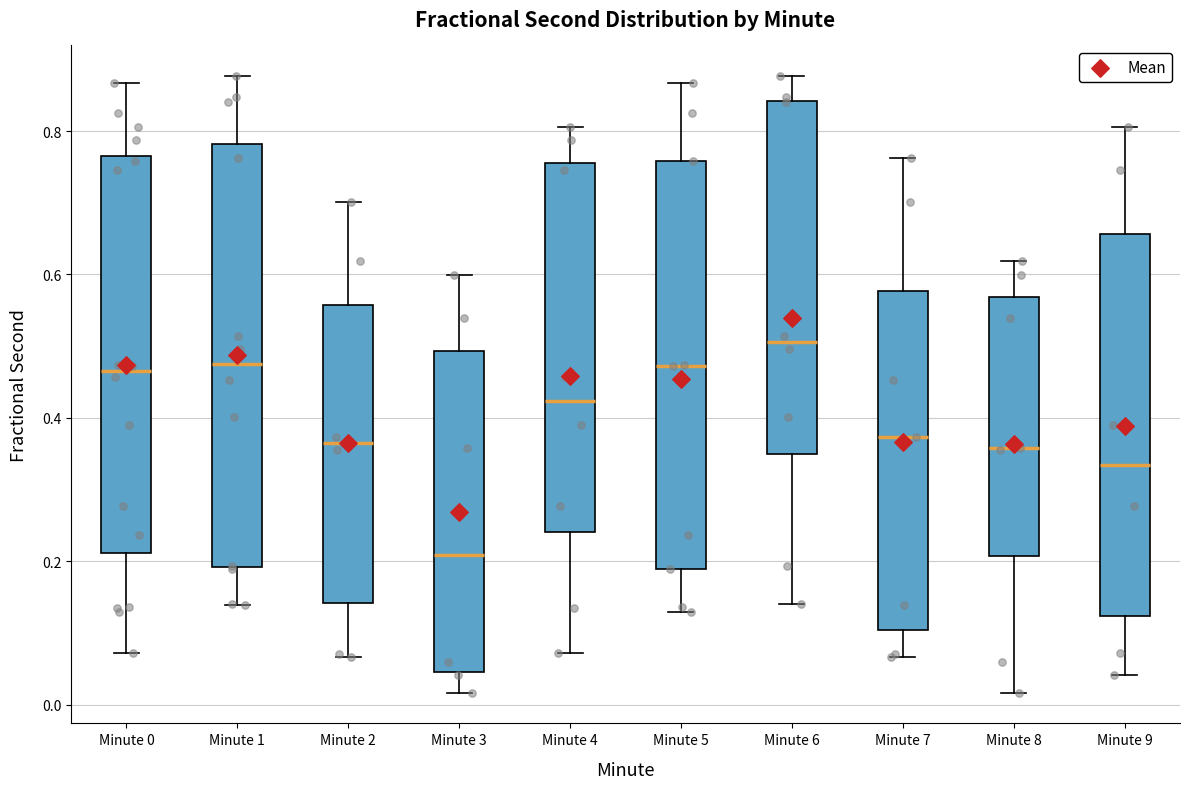

Reading left to right, read every box against the y-axis: the position of its median line, the range the box covers, and the ends of its whiskers. The values are not printed on the chart, so give them approximately, as read against the axis.

Minute 0: median 0.46, box 0.22 to 0.76, whiskers 0.08 to 0.86
Minute 1: median 0.48, box 0.20 to 0.78, whiskers 0.14 to 0.88
Minute 2: median 0.36, box 0.14 to 0.56, whiskers 0.06 to 0.70
Minute 3: median 0.20, box 0.04 to 0.50, whiskers 0.02 to 0.60
Minute 4: median 0.42, box 0.24 to 0.76, whiskers 0.08 to 0.80
Minute 5: median 0.48, box 0.18 to 0.76, whiskers 0.12 to 0.86
Minute 6: median 0.50, box 0.34 to 0.84, whiskers 0.14 to 0.88
Minute 7: median 0.38, box 0.10 to 0.58, whiskers 0.06 to 0.76
Minute 8: median 0.36, box 0.20 to 0.56, whiskers 0.02 to 0.62
Minute 9: median 0.34, box 0.12 to 0.66, whiskers 0.04 to 0.80